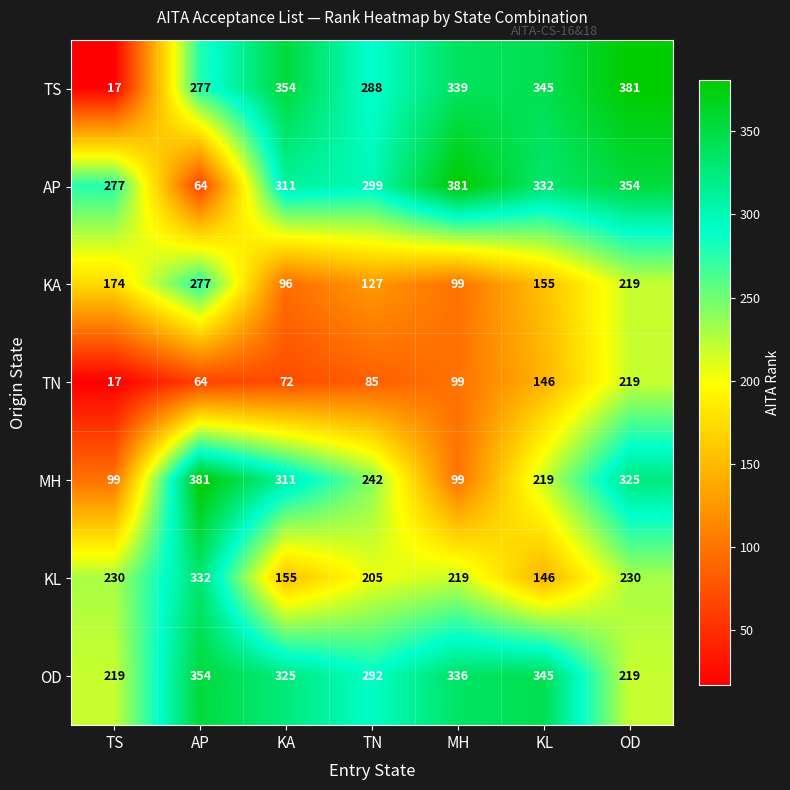

What is the sum of the TN values at TN and KA?

157